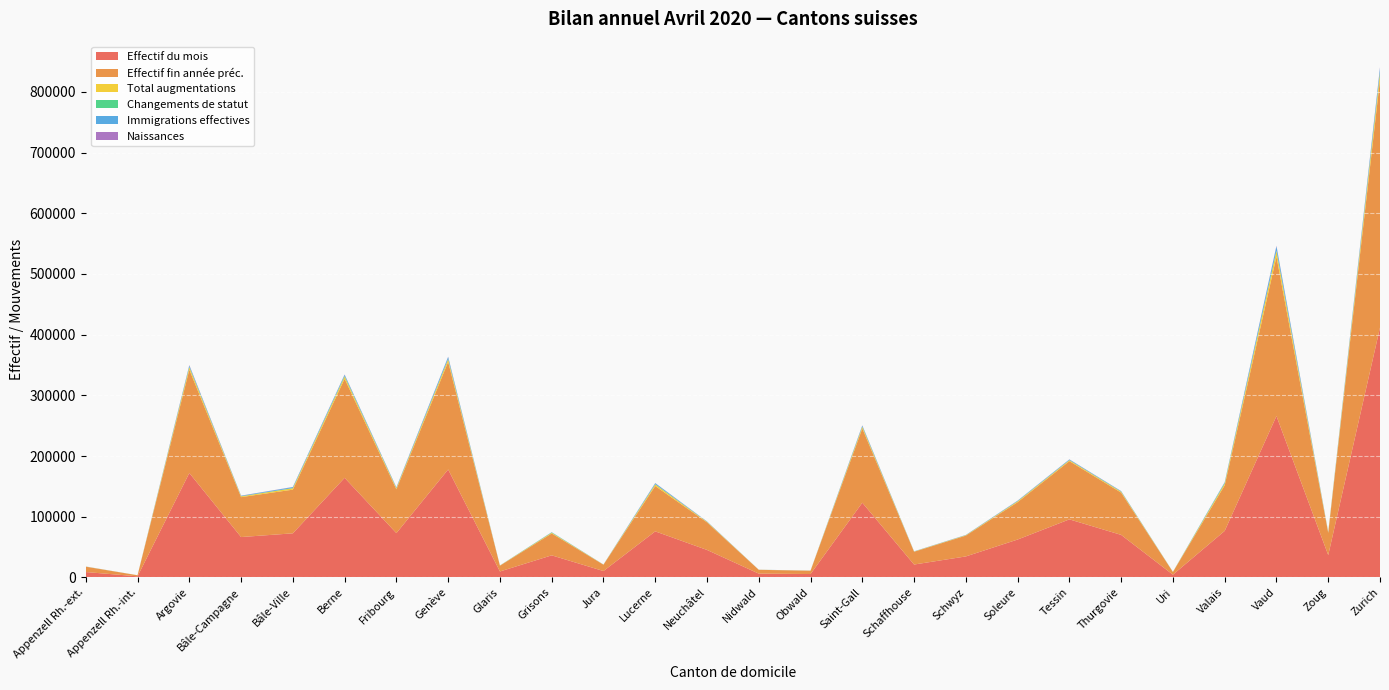

Reading right to left, extract all data points from this chart.

Effectif du mois: Zurich=411757	Zoug=36744	Vaud=265884	Valais=76574	Uri=4426	Thurgovie=69991	Tessin=95590	Soleure=62341	Schwyz=34502	Schaffhouse=21142	Saint-Gall=123043	Obwald=5499	Nidwald=6177	Neuchâtel=45200	Lucerne=75818	Jura=10439	Grisons=36306	Glaris=9690	Genève=177836	Fribourg=72915	Berne=164071	Bâle-Ville=72577	Bâle-Campagne=66433	Argovie=172028	Appenzell Rh.-int.=1740	Appenzell Rh.-ext.=8779
Effectif fin année préc.: Zurich=408624	Zoug=36546	Vaud=262591	Valais=75146	Uri=4384	Thurgovie=69613	Tessin=95955	Soleure=61553	Schwyz=34281	Schaffhouse=21035	Saint-Gall=122375	Obwald=5462	Nidwald=6219	Neuchâtel=45473	Lucerne=74750	Jura=10404	Grisons=36087	Glaris=9548	Genève=177419	Fribourg=72225	Berne=163221	Bâle-Ville=72000	Bâle-Campagne=65773	Argovie=170218	Appenzell Rh.-int.=1714	Appenzell Rh.-ext.=8796
Total augmentations: Zurich=10769	Zoug=851	Vaud=9508	Valais=2754	Uri=173	Thurgovie=1356	Tessin=1523	Soleure=1383	Schwyz=620	Schaffhouse=395	Saint-Gall=2642	Obwald=141	Nidwald=131	Neuchâtel=819	Lucerne=2584	Jura=225	Grisons=1088	Glaris=228	Genève=4337	Fribourg=1720	Berne=3767	Bâle-Ville=2289	Bâle-Campagne=1317	Argovie=4161	Appenzell Rh.-int.=51	Appenzell Rh.-ext.=181
Changements de statut: Zurich=1427	Zoug=142	Vaud=564	Valais=940	Uri=68	Thurgovie=360	Tessin=145	Soleure=259	Schwyz=94	Schaffhouse=53	Saint-Gall=454	Obwald=37	Nidwald=17	Neuchâtel=128	Lucerne=395	Jura=19	Grisons=530	Glaris=73	Genève=326	Fribourg=319	Berne=793	Bâle-Ville=396	Bâle-Campagne=167	Argovie=641	Appenzell Rh.-int.=14	Appenzell Rh.-ext.=23
Immigrations effectives: Zurich=6845	Zoug=518	Vaud=6965	Valais=1112	Uri=82	Thurgovie=668	Tessin=1062	Soleure=716	Schwyz=360	Schaffhouse=231	Saint-Gall=1558	Obwald=61	Nidwald=64	Neuchâtel=442	Lucerne=1617	Jura=118	Grisons=339	Glaris=83	Genève=3278	Fribourg=987	Berne=1989	Bâle-Ville=1450	Bâle-Campagne=787	Argovie=2072	Appenzell Rh.-int.=13	Appenzell Rh.-ext.=106
Naissances: Zurich=1402	Zoug=137	Vaud=977	Valais=281	Uri=9	Thurgovie=229	Tessin=198	Soleure=223	Schwyz=103	Schaffhouse=77	Saint-Gall=434	Obwald=29	Nidwald=31	Neuchâtel=145	Lucerne=269	Jura=31	Grisons=100	Glaris=29	Genève=479	Fribourg=286	Berne=450	Bâle-Ville=290	Bâle-Campagne=212	Argovie=716	Appenzell Rh.-int.=5	Appenzell Rh.-ext.=22